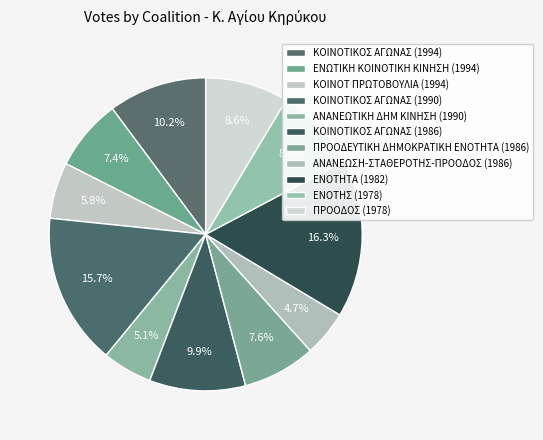

Approximately how many times larger is the value at ΕΝΟΤΗΣ (1978) compared to ΚΟΙΝΟΤΙΚΟΣ ΑΓΩΝΑΣ (1990)?

0.6